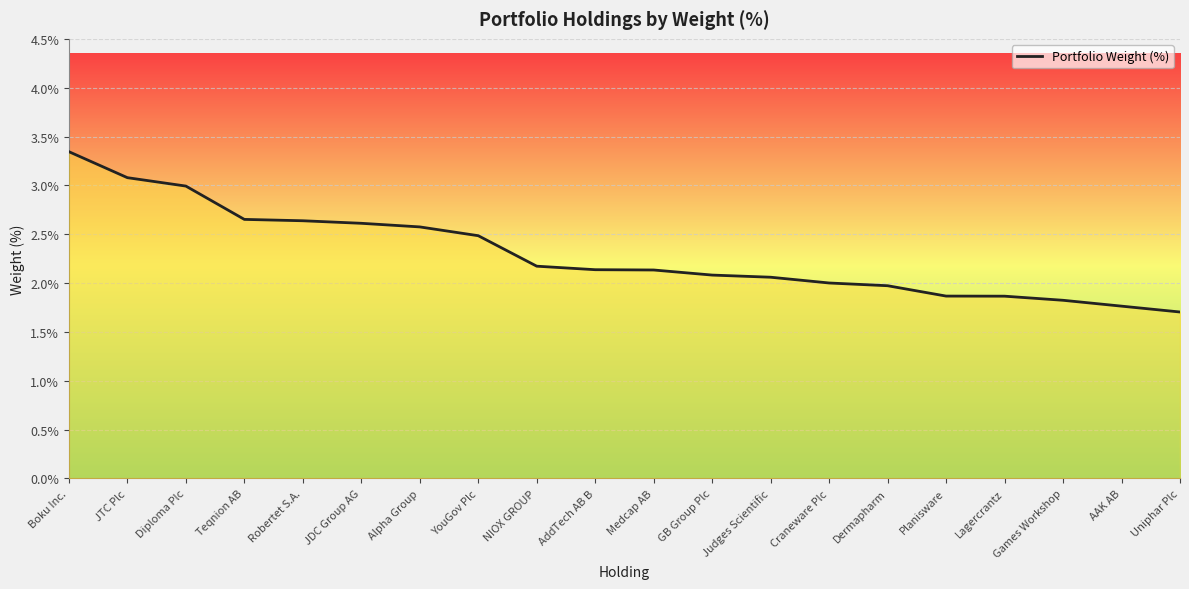

What is the sum of the values at YouGov Plc and AddTech AB B?

4.6